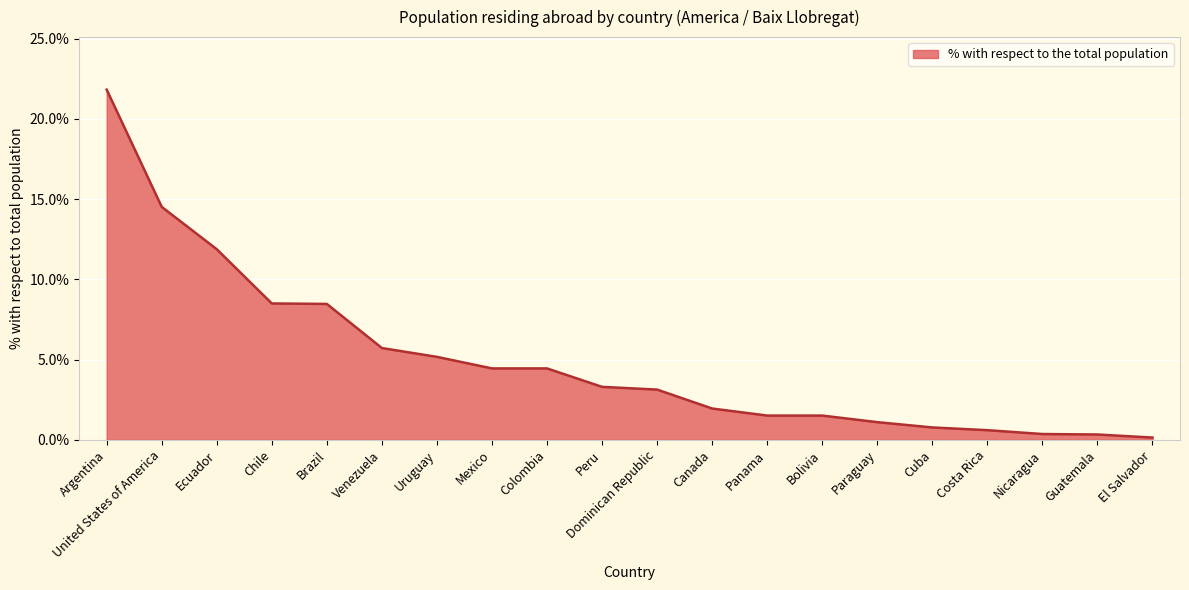

How many series are shown in this chart?

1